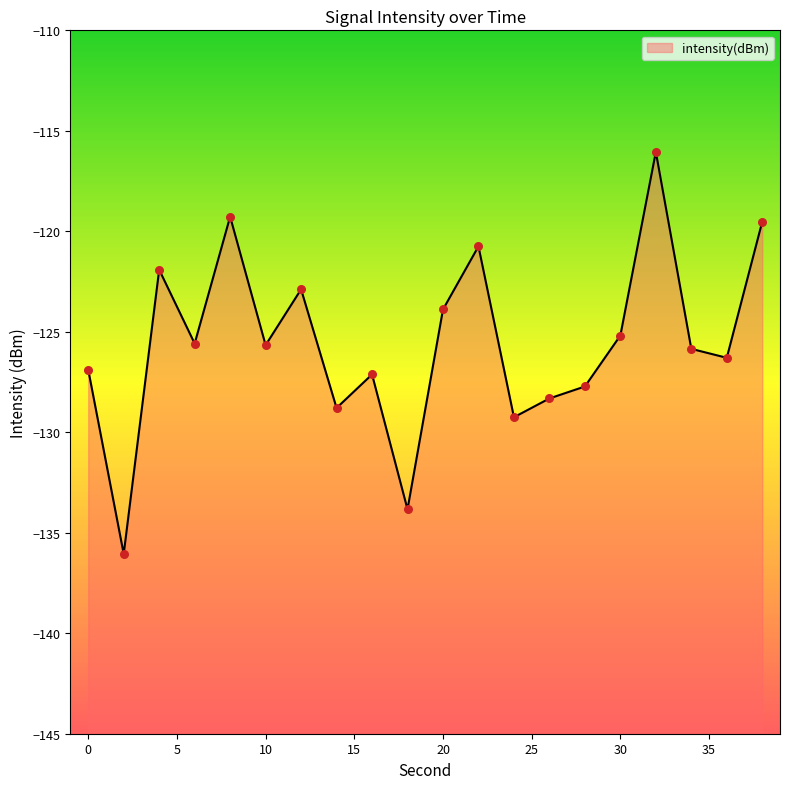

Which has a higher value, 34 or 4?

4